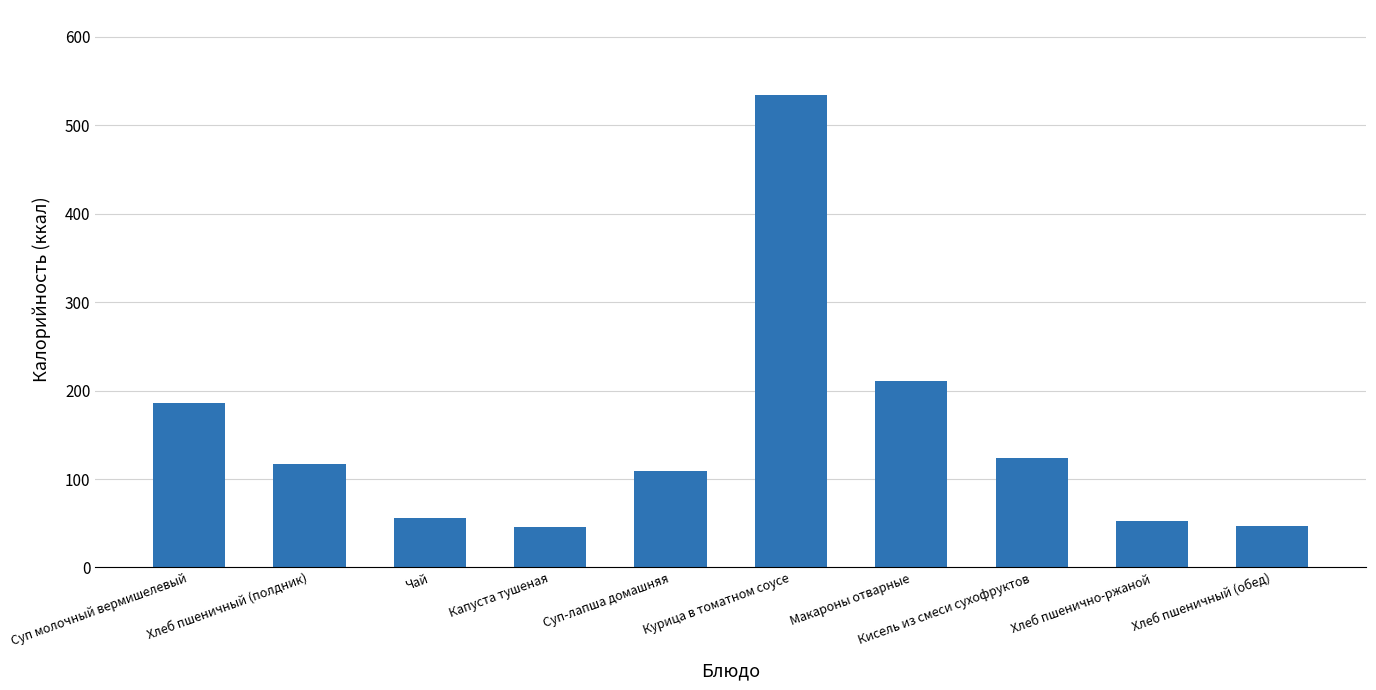

At which label is the value closest to 290?

Макароны отварные